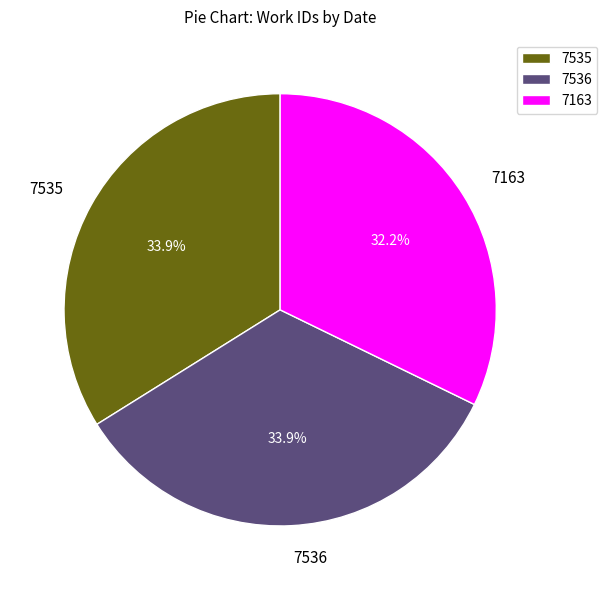

What is the smallest slice in the pie chart?

7163